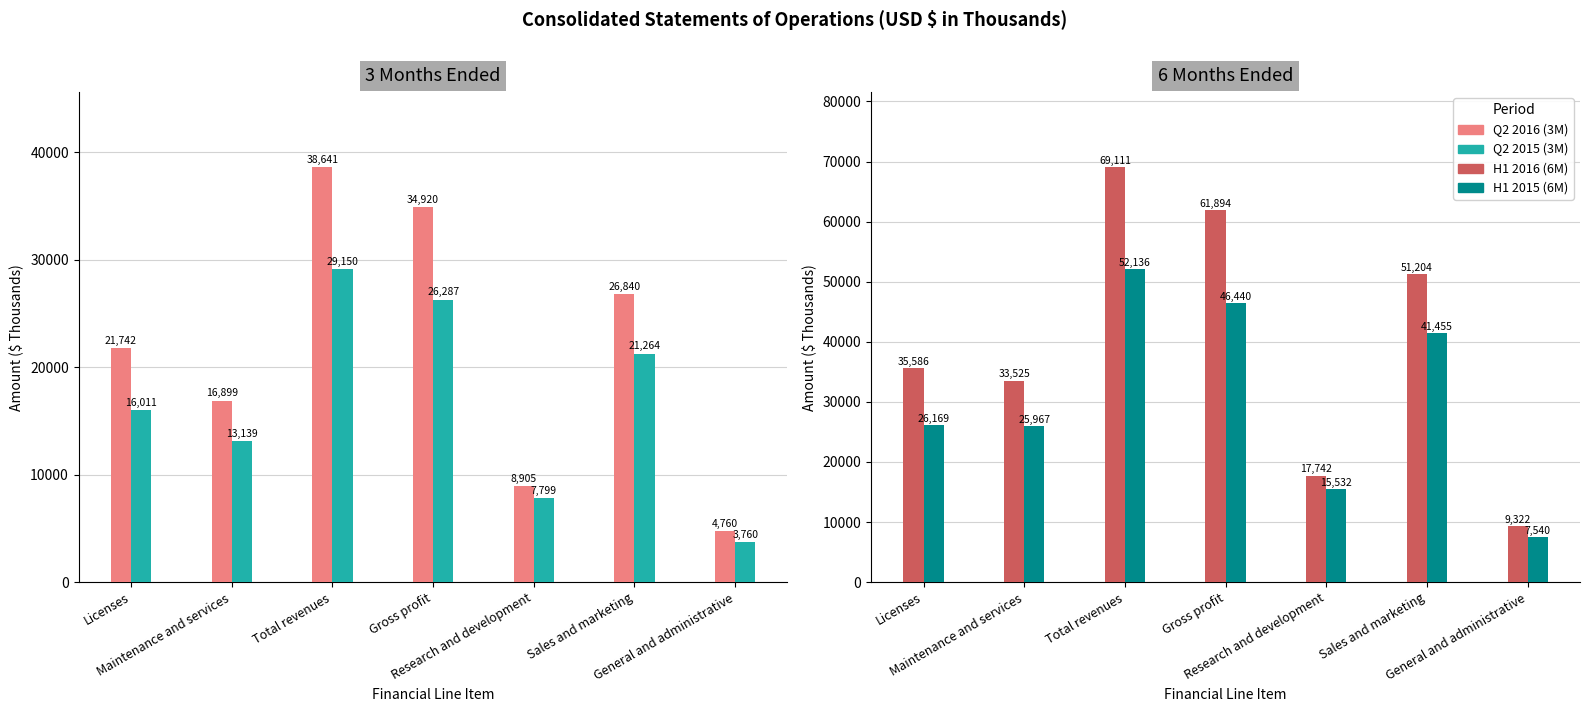

Count the Q2 2015 (3M) values in the range 7799 to 26287.

5